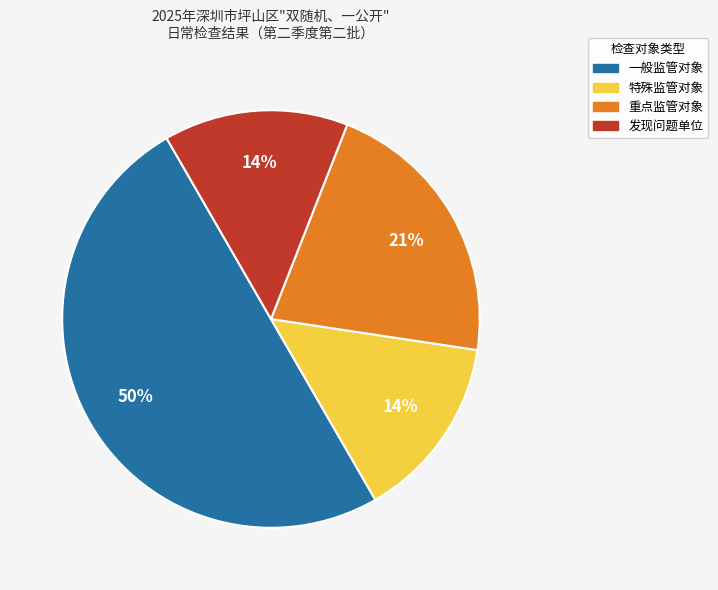

How many slices are in this pie chart?

4